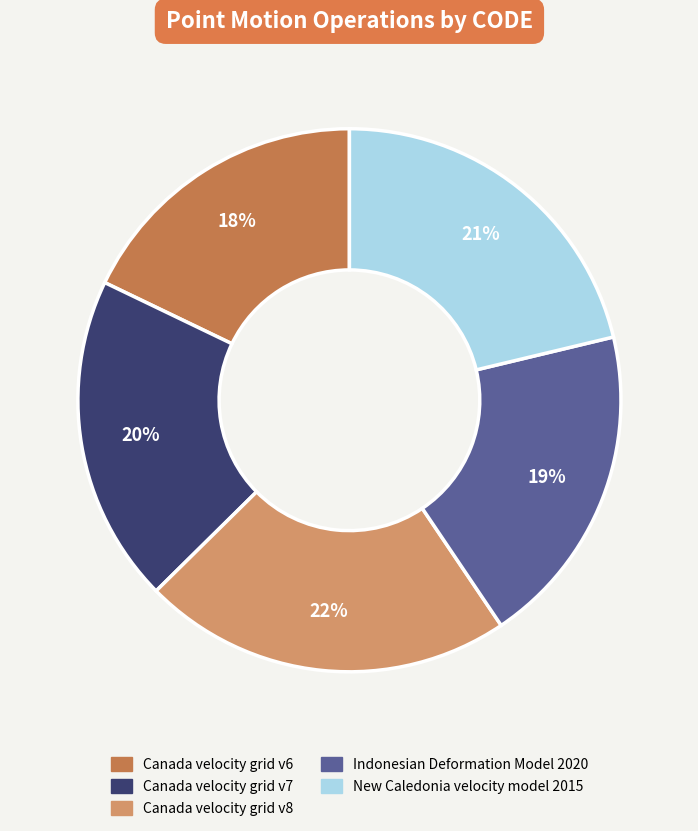

Does Canada velocity grid v7 account for over 50% of the chart?

No